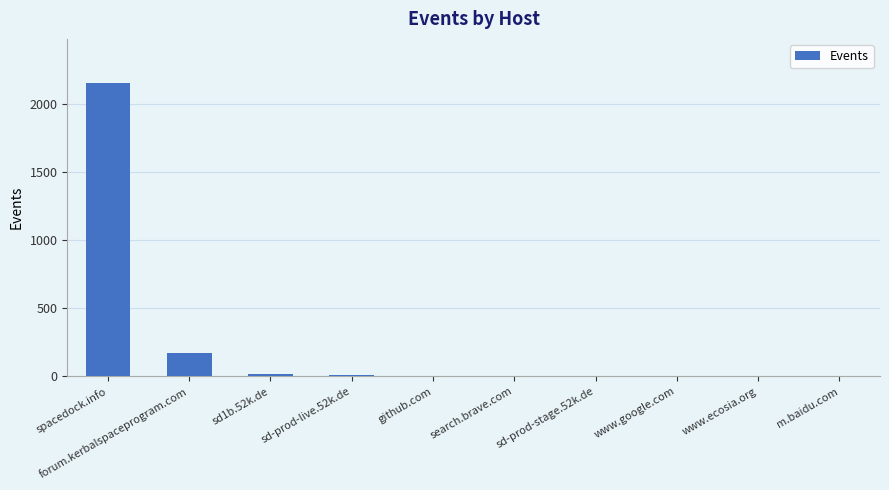

Where is the data nearest to the value 1076?

forum.kerbalspaceprogram.com